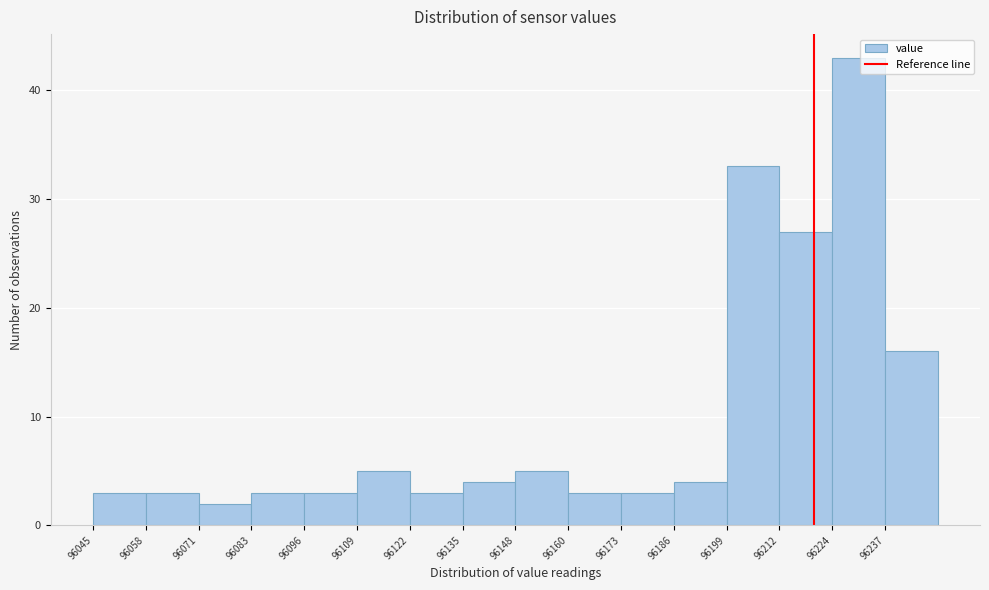

What is the height of the bar covering 96122 to 96134 on the x-axis? Neither the bar edges nor the heights are printed on the chart, so give them approximately, as read against the axes.

3